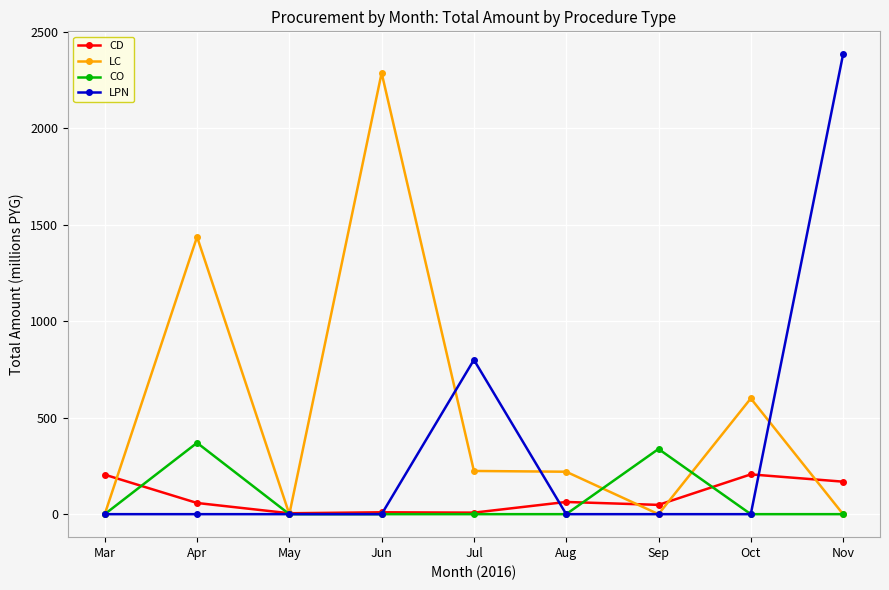

True or false: LC and CO intersect in this chart.

True